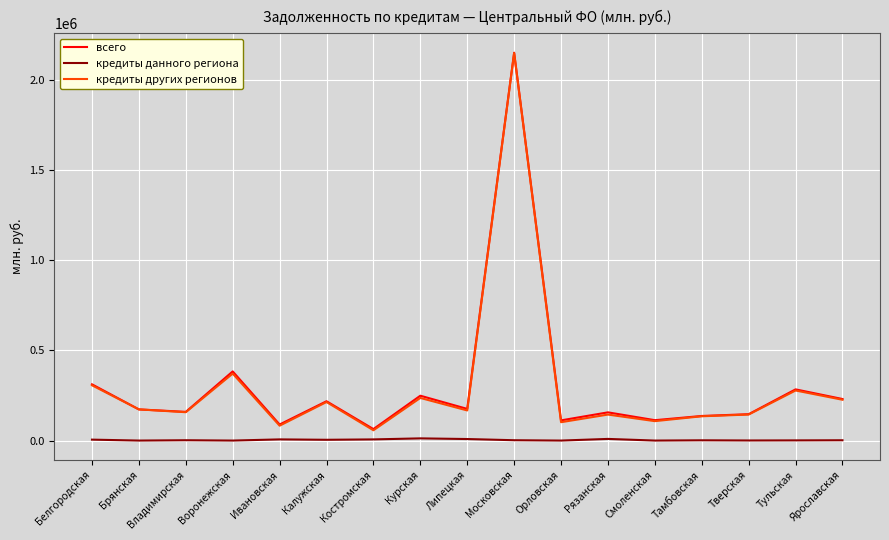

True or false: кредиты других регионов and кредиты данного региона cross at least once.

False